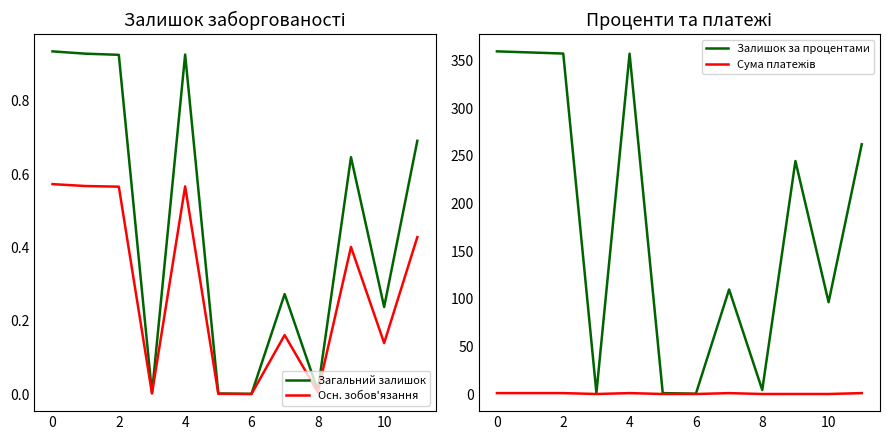

How many categories are shown in the chart?

12